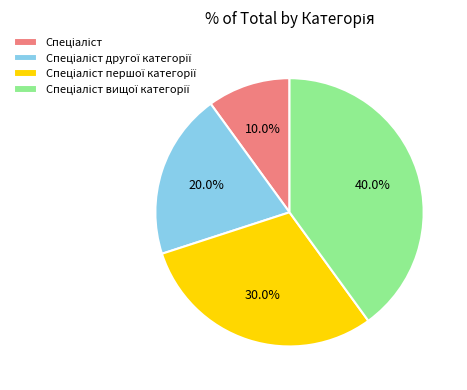

Is there a majority slice in this chart?

No